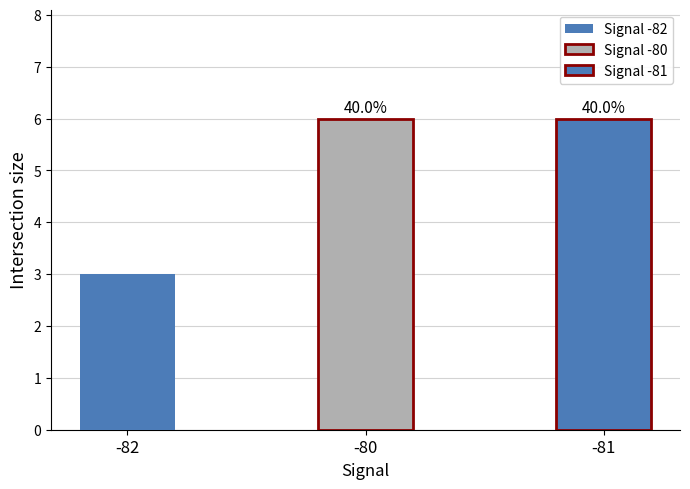

What position from the right is -80?

2